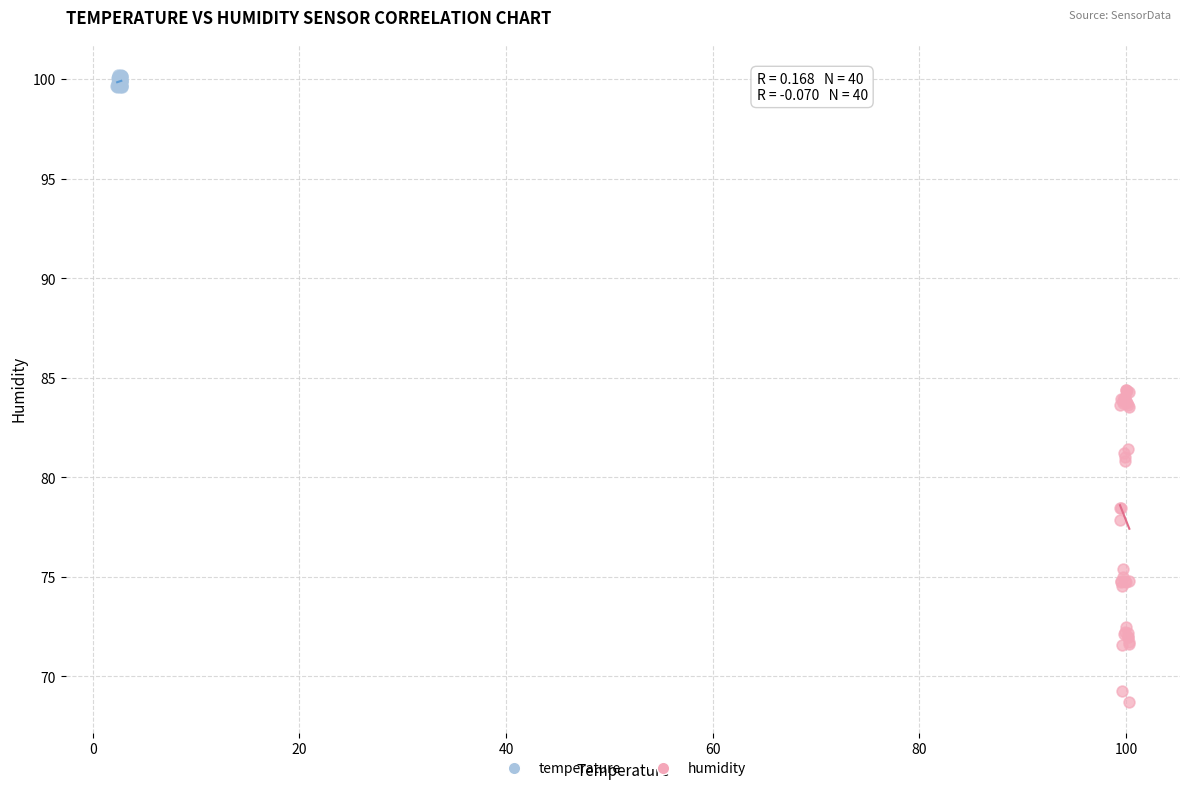

Which series has the widest spread of Y values?

humidity